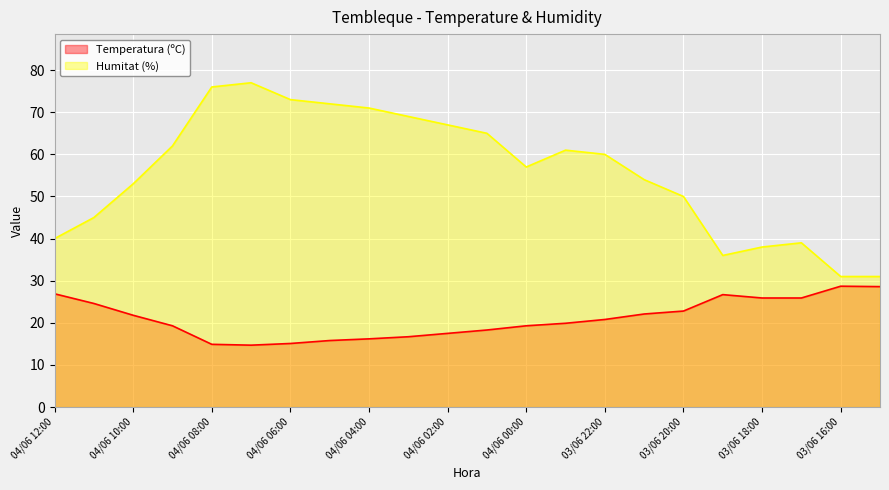

What is the value of the Temperatura (ºC) point at the 14th from the left?

19.9